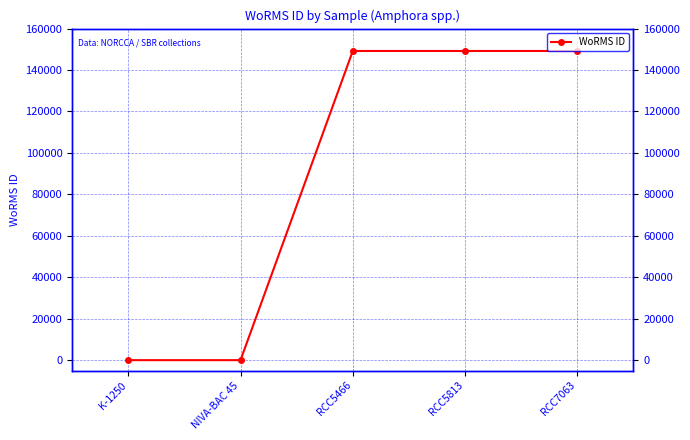

The value at NIVA-BAC 45 is 0. True or false?

True